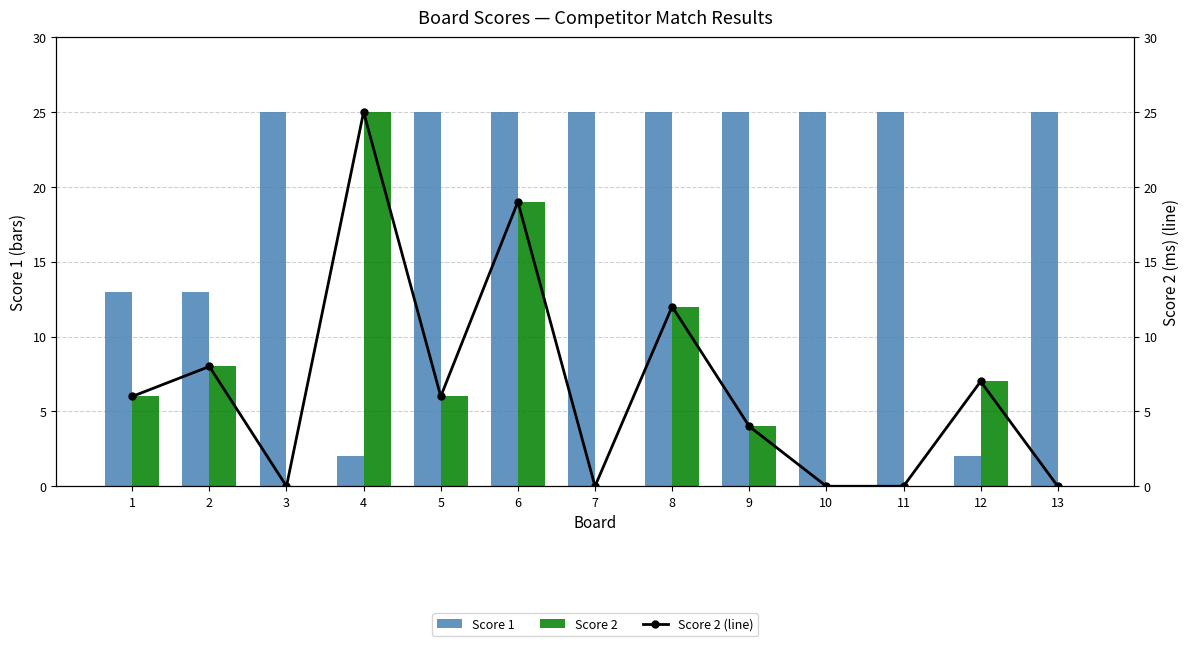

What value does the Score 1 series have at 6, to the nearest 10?

20